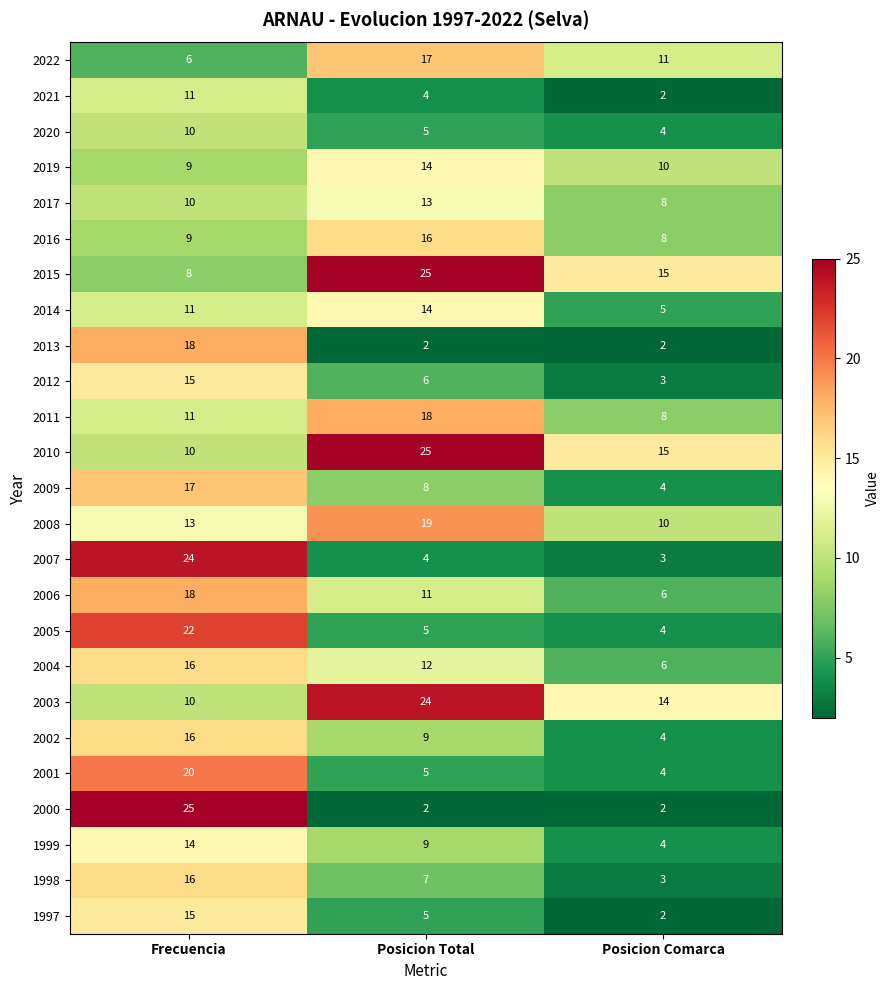

True or false: 2010 has a value of 6 at Frecuencia.

False